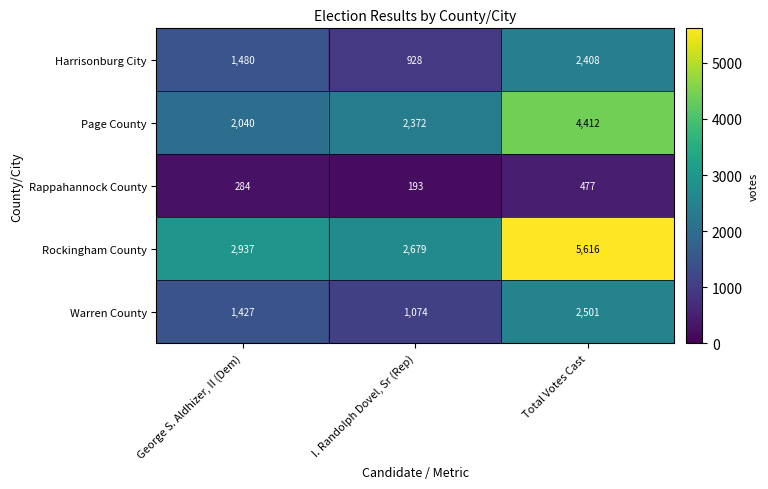

At how many categories does at least one series exceed 2533?

3